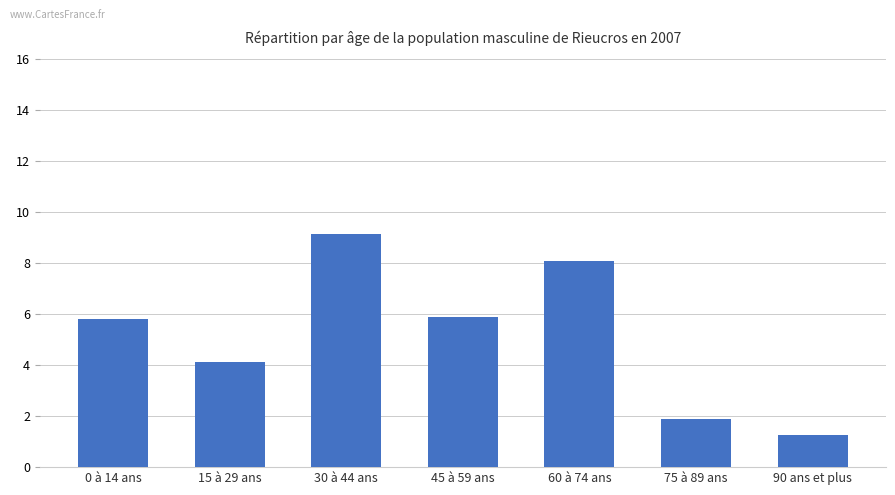

What is the change in value from 60 à 74 ans to 90 ans et plus?

-6.8